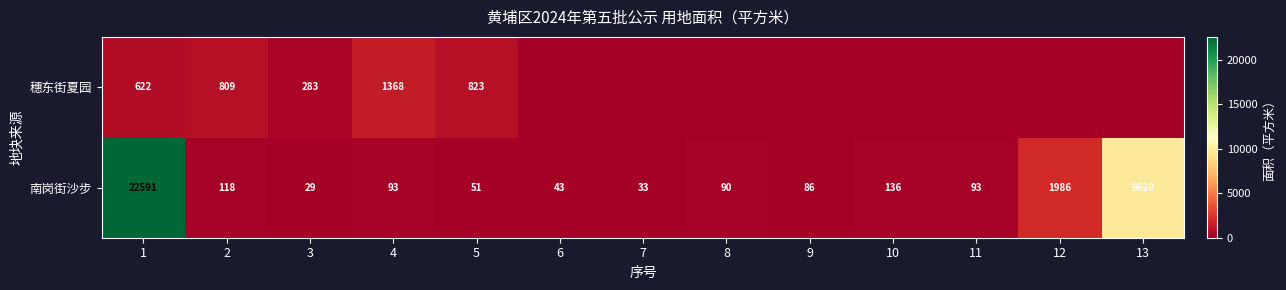

The value of 南岗街沙步 at 7 is 33. True or false?

True